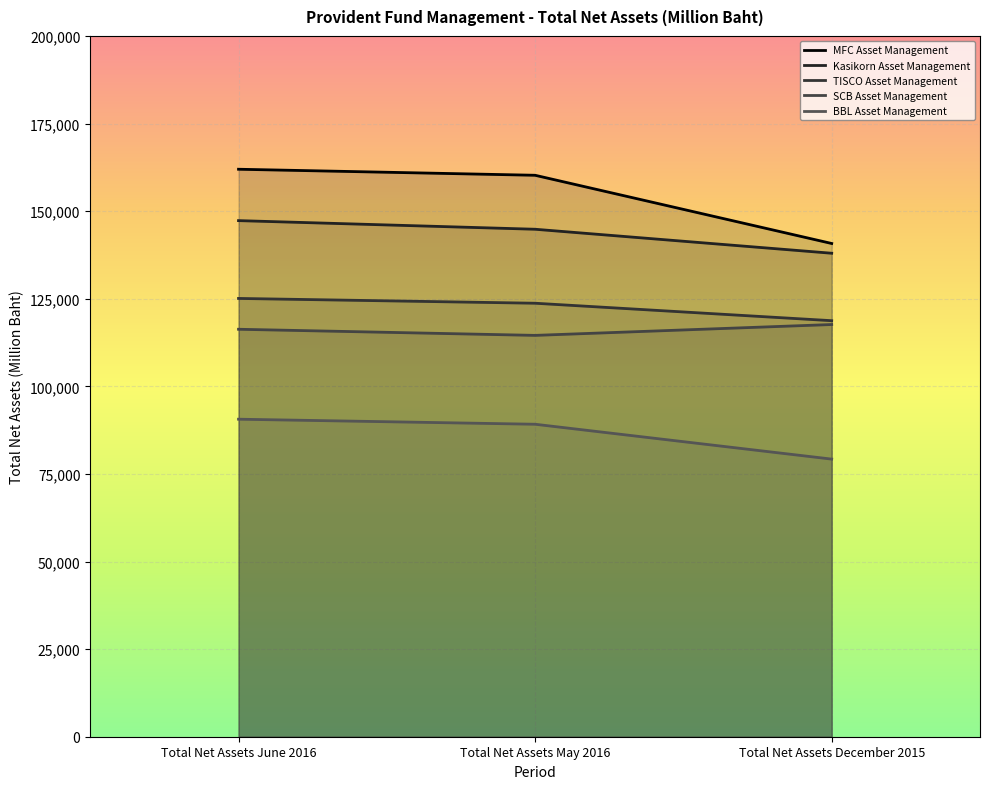

Between Total Net Assets June 2016 and Total Net Assets December 2015, which series saw the biggest shift?

MFC Asset Management